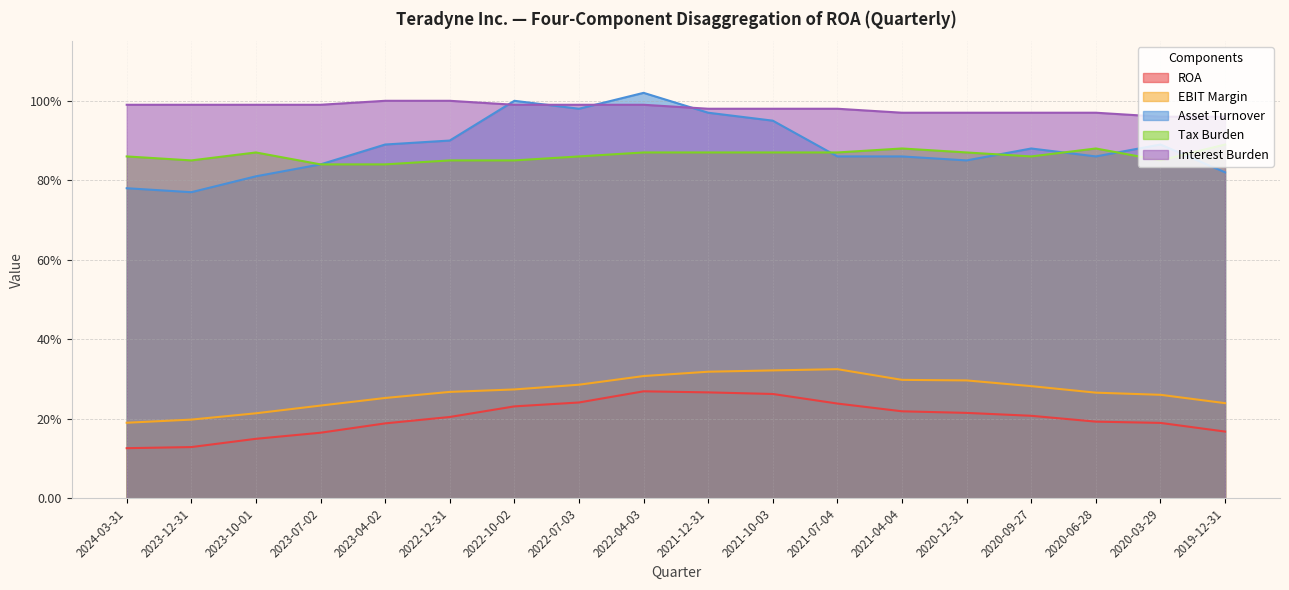

True or false: Tax Burden has a value of 0.9 at 2022-04-03.

True